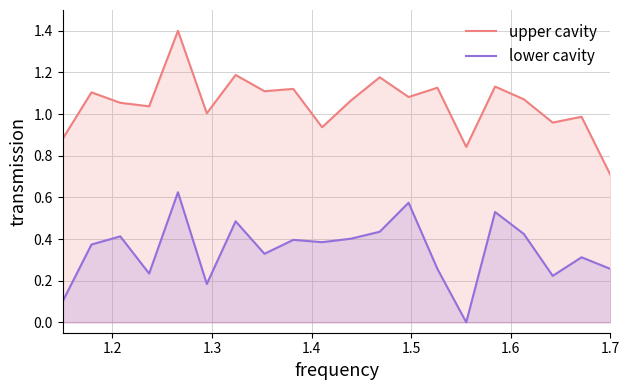

What is the greatest value displayed?

1.4